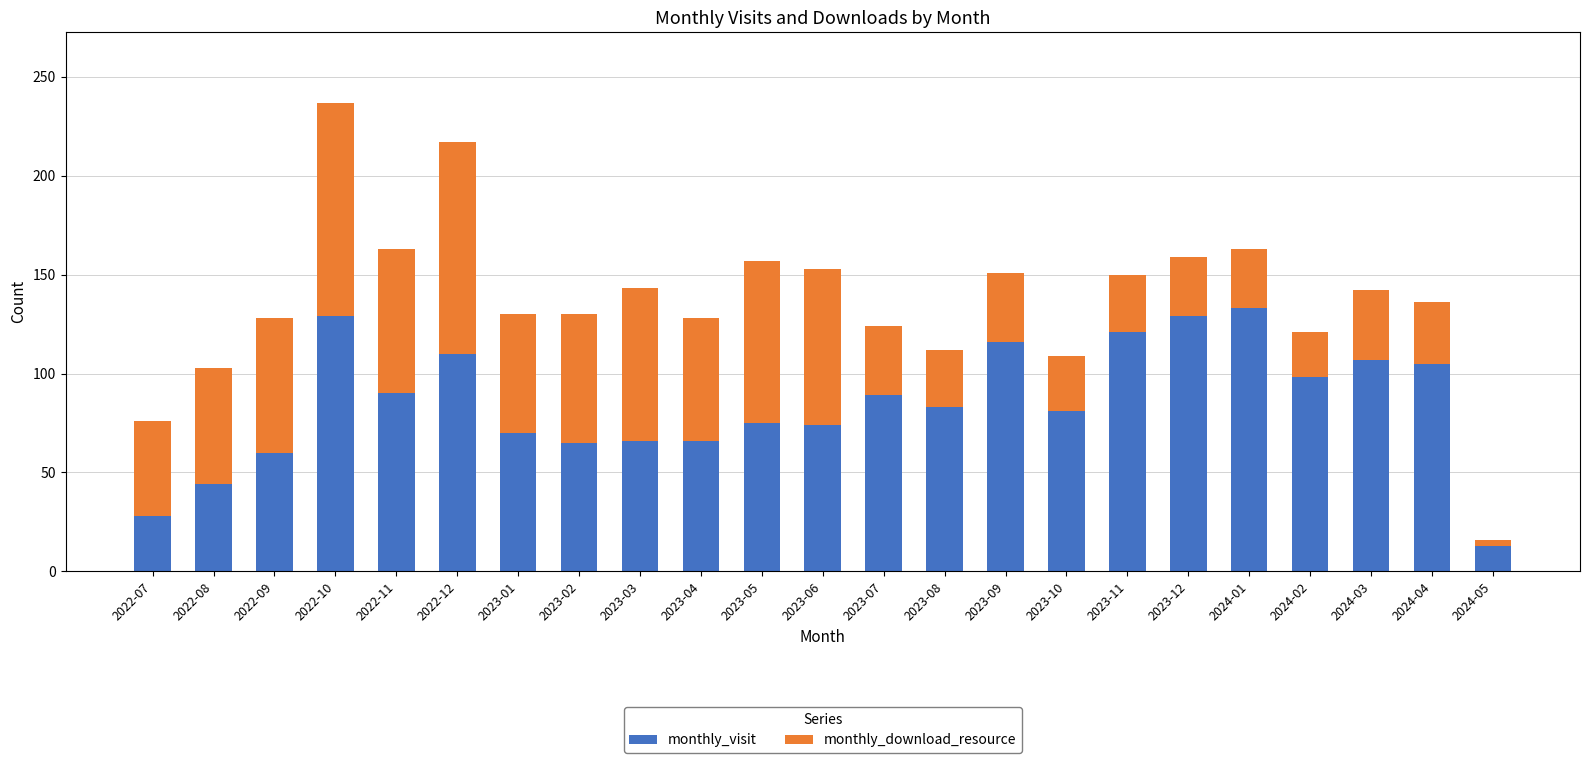

What is the lowest value of the monthly_visit series?

13